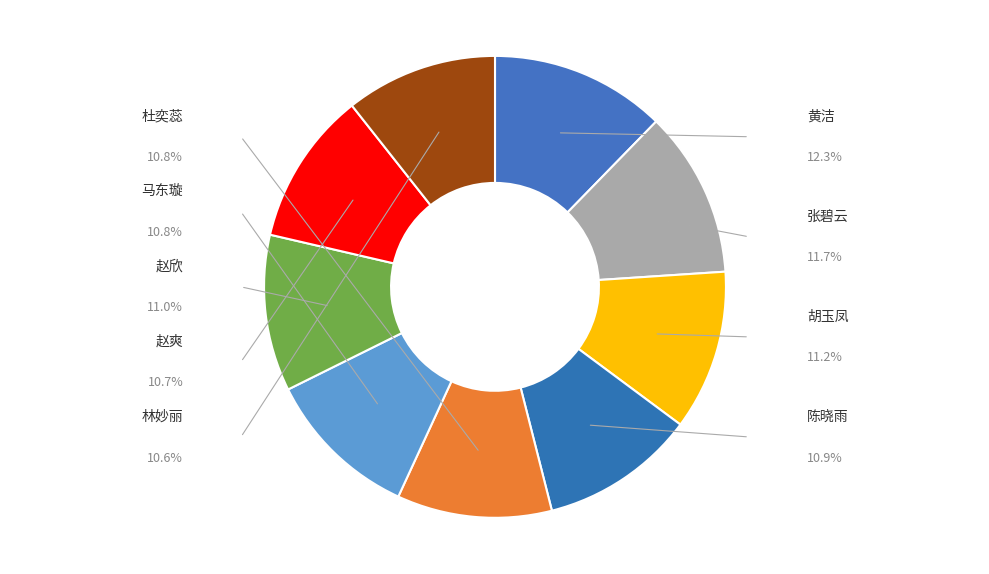

Is the sum of 陈晓雨 and 杜奕蕊 greater than half?

No